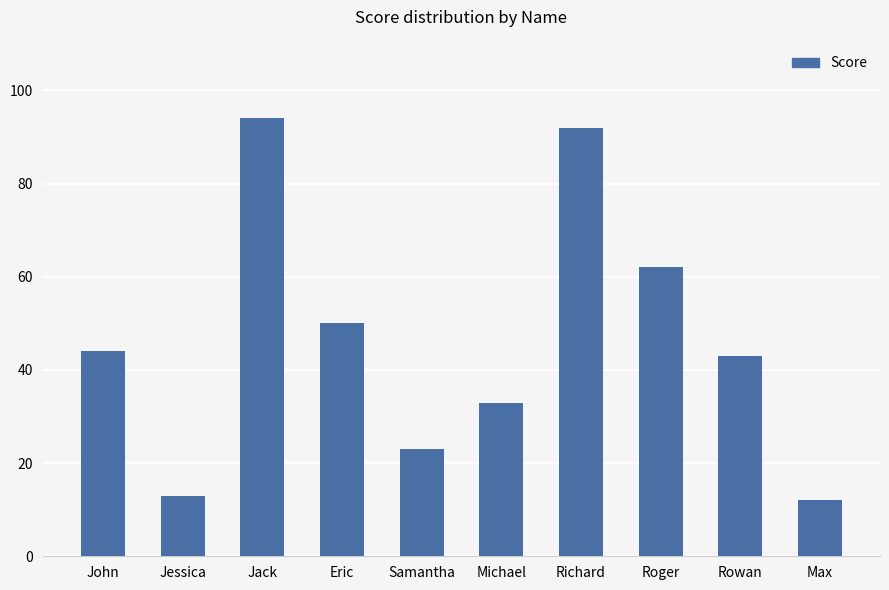

What is the greatest value displayed?

94